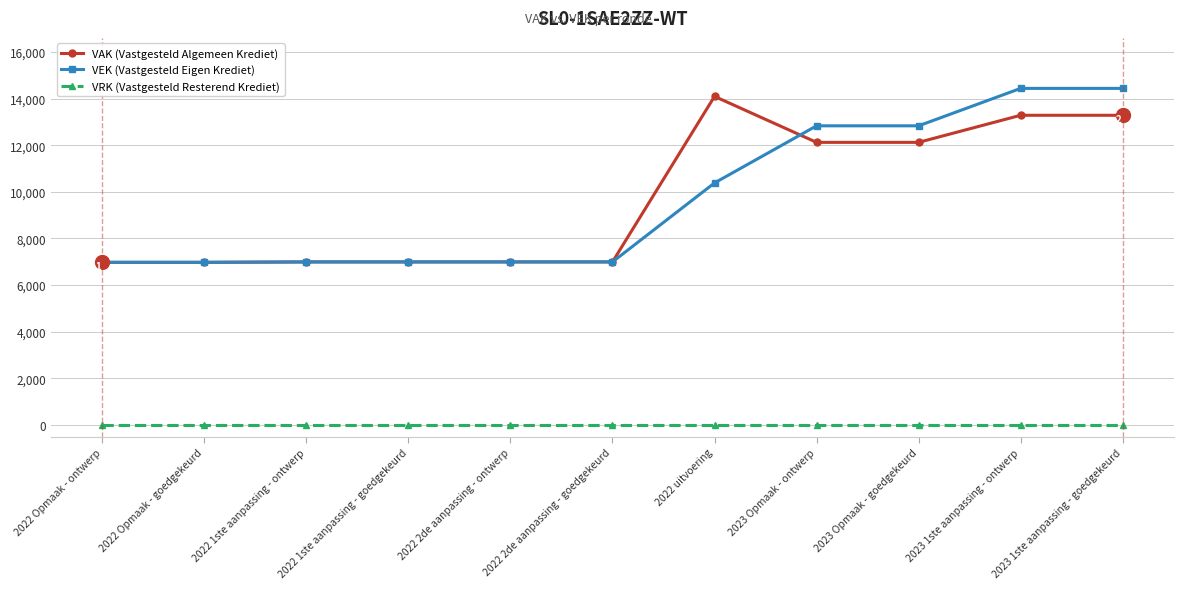

What is the average value of the VEK (Vastgesteld Eigen Krediet) series?

9713